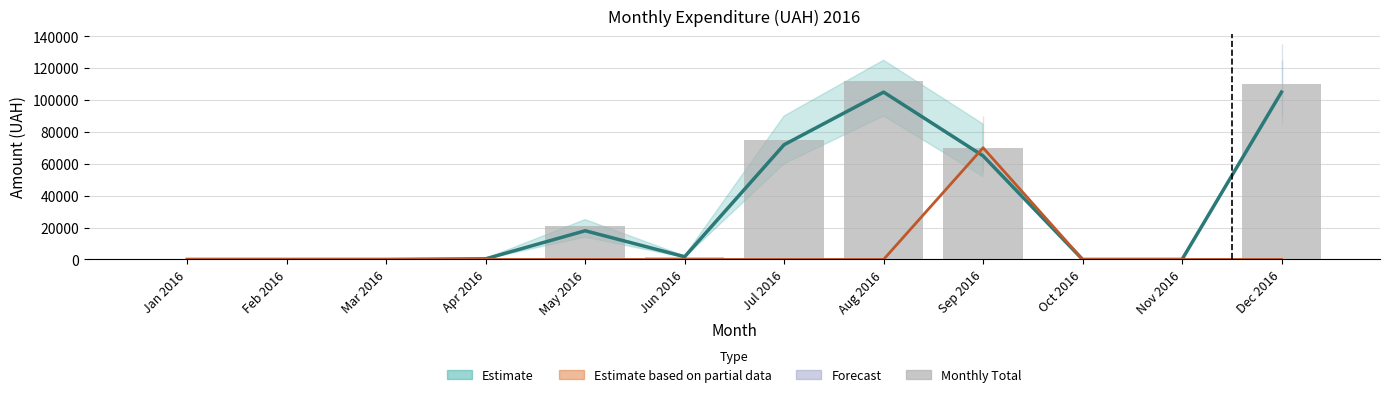

At which label is Monthly Total closest to 56103?

Sep 2016